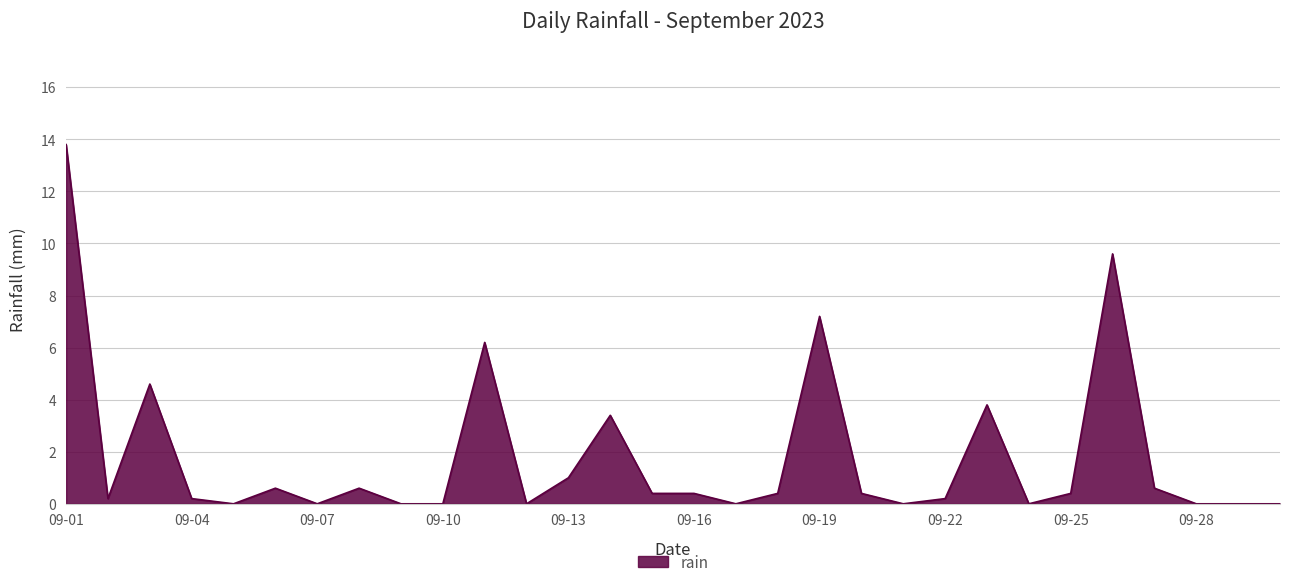

What is the maximum value shown in the chart?

13.8